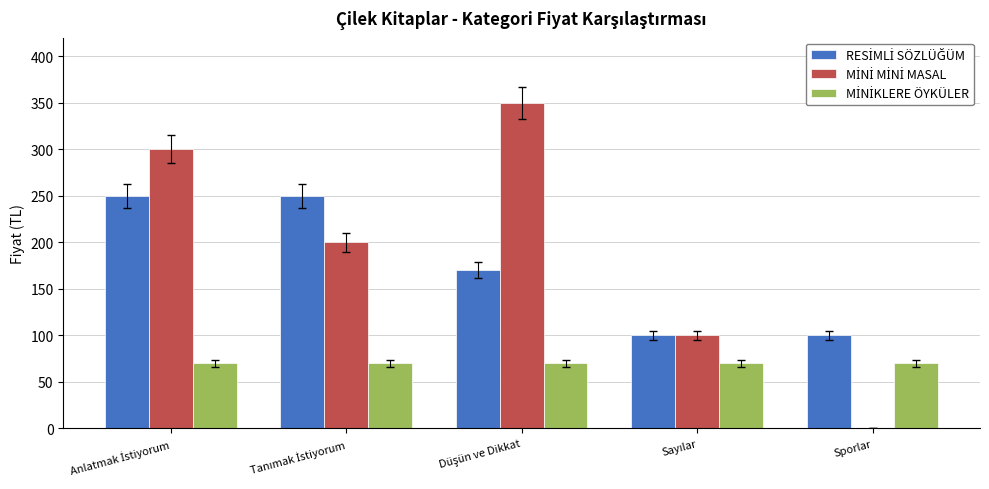

What is the greatest value displayed?

350